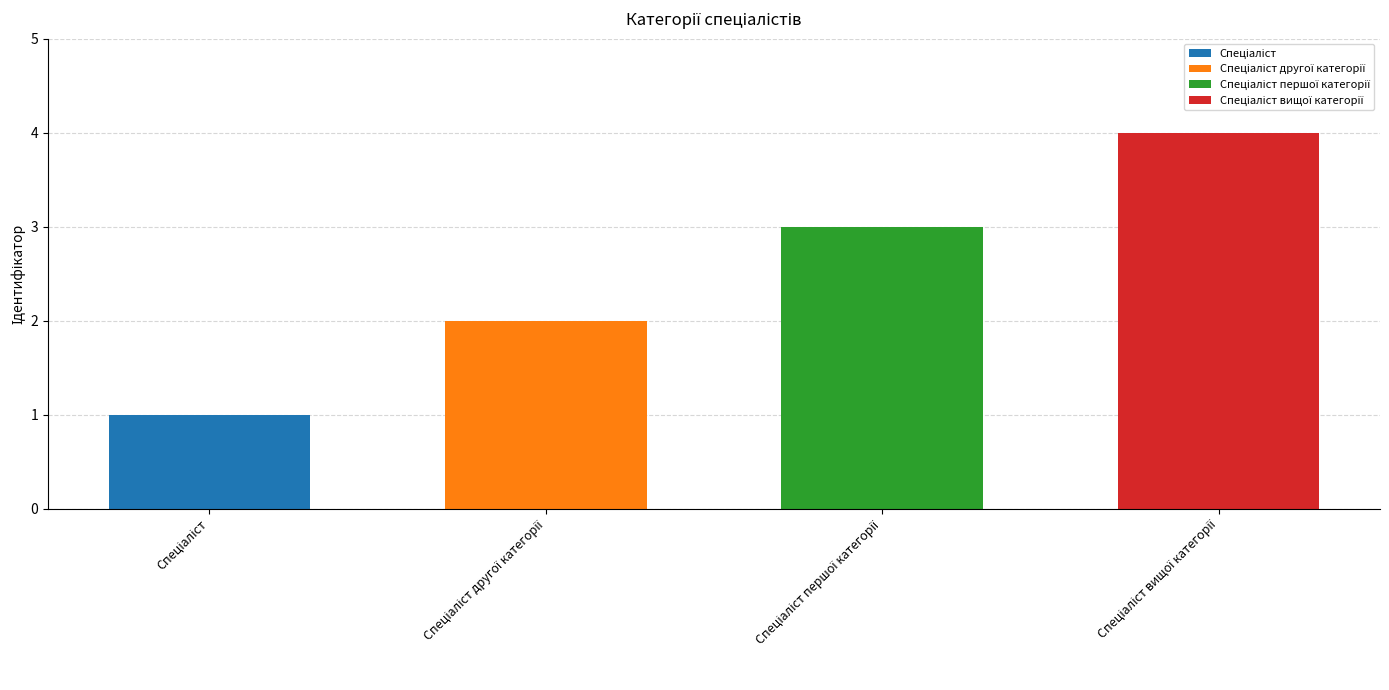

List the labels in order of value, largest first.

Спеціаліст вищої категорії, Спеціаліст першої категорії, Спеціаліст другої категорії, Спеціаліст